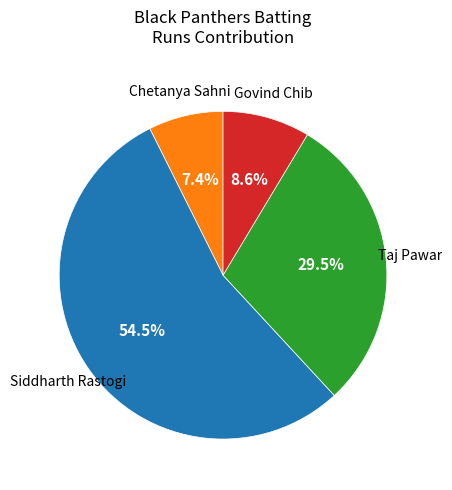

How many segments does this pie chart have?

4